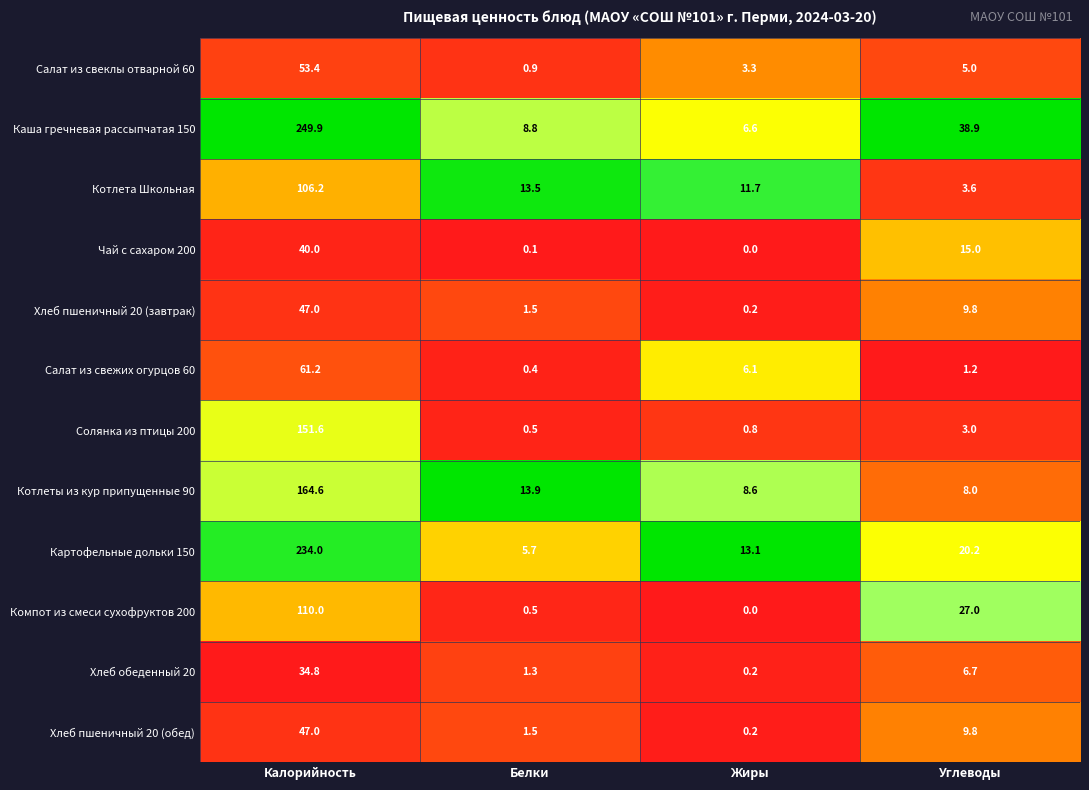

Between Калорийность and Углеводы, which series saw the biggest shift?

Картофельные дольки 150